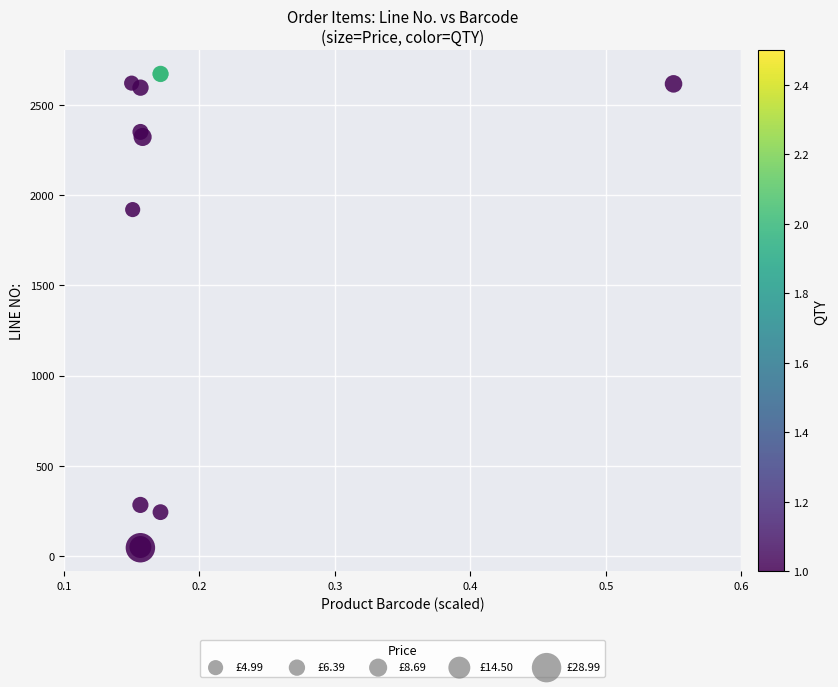

What Y value in the scatter plot is closest to 1359?

1919